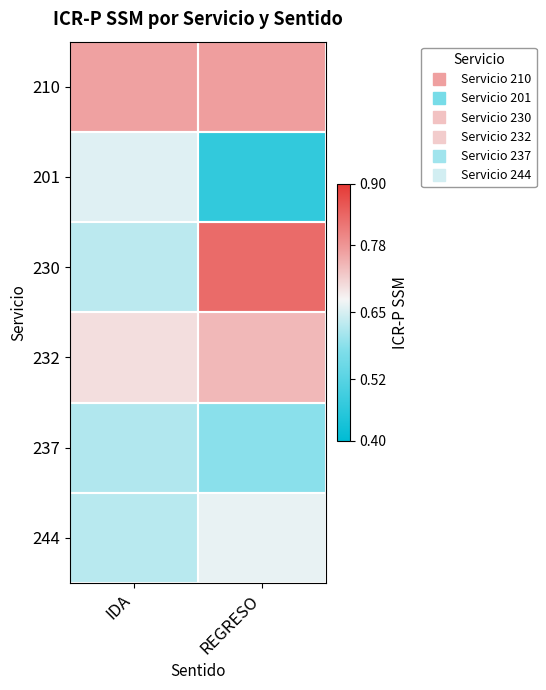

How many data points does each series have?

2